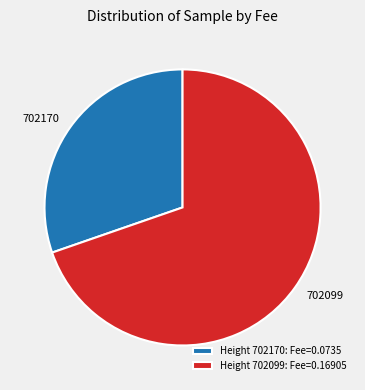

Does any single category account for the majority?

Yes